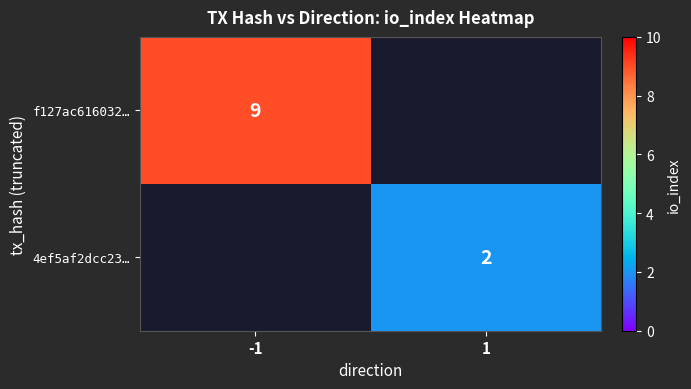

True or false: 4ef5af2dcc23… has a value of 3 at 1.

False